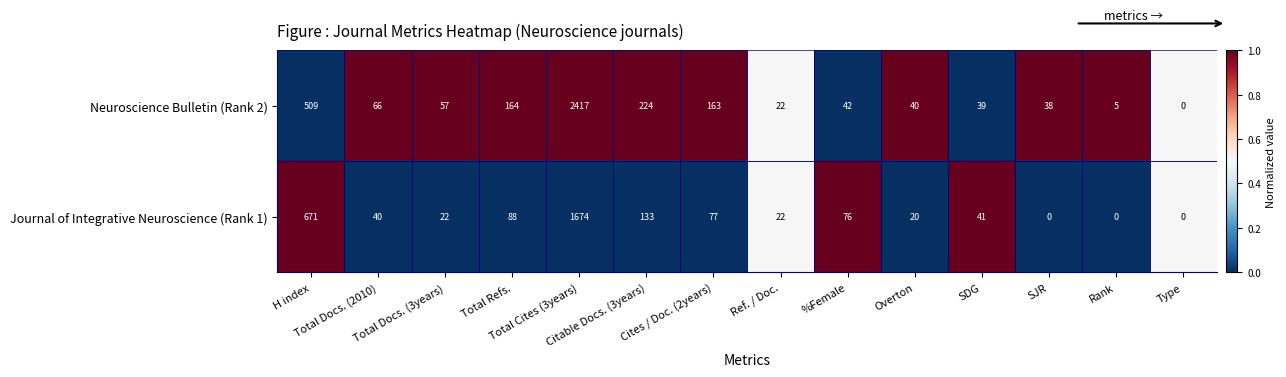

At how many categories does at least one series exceed 42?

8